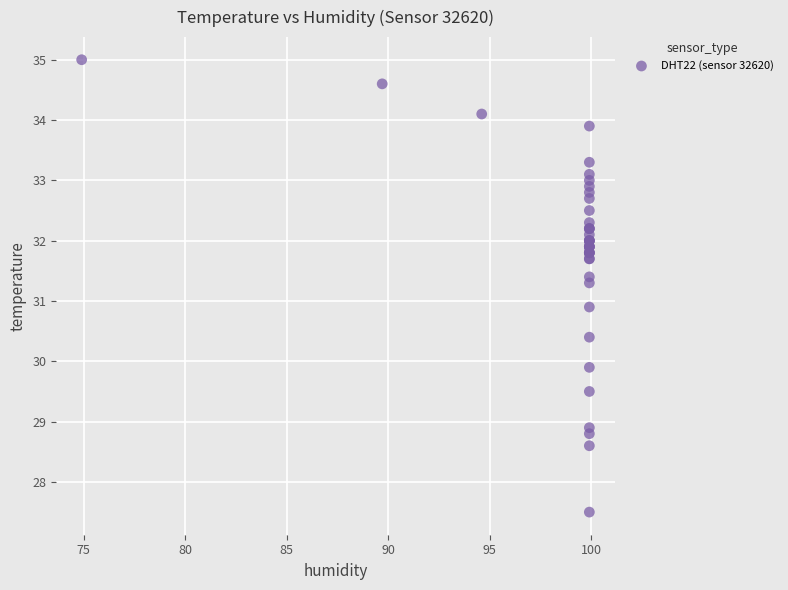

What Y value in the scatter plot is closest to 31?

30.9